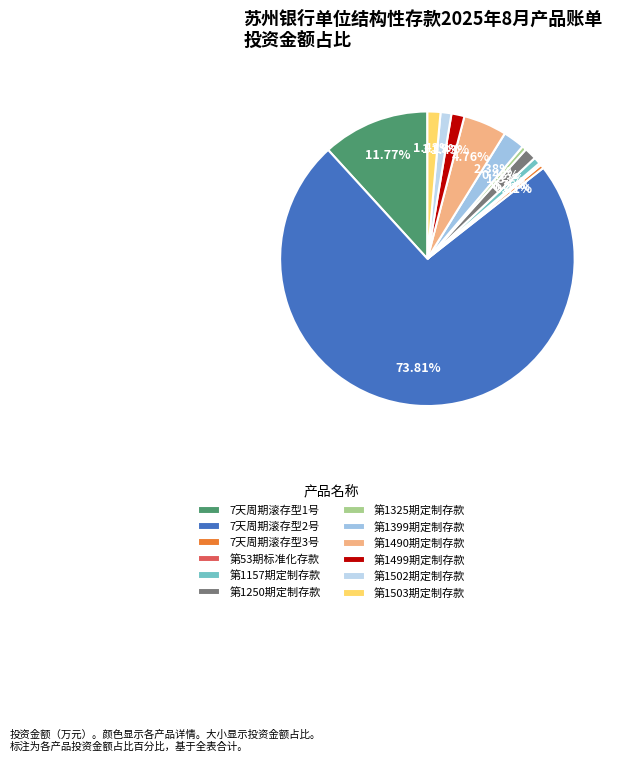

Is there any slice that represents more than half of the pie?

Yes